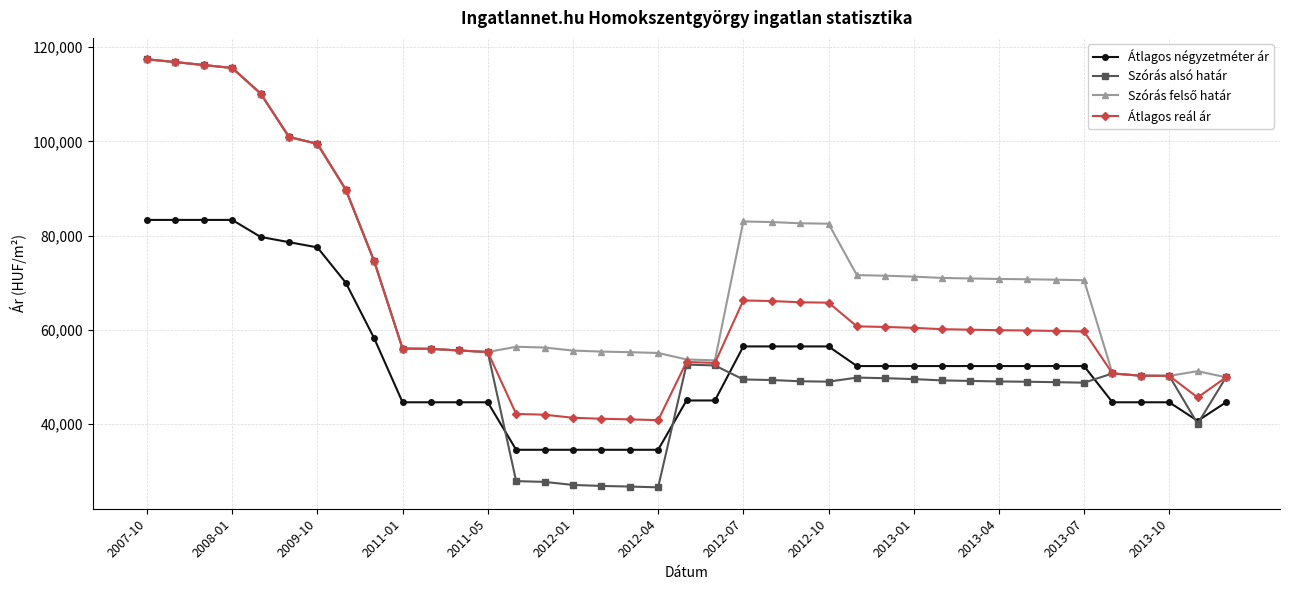

What is the value of the Átlagos négyzetméter ár point at the 28th from the left?

52307